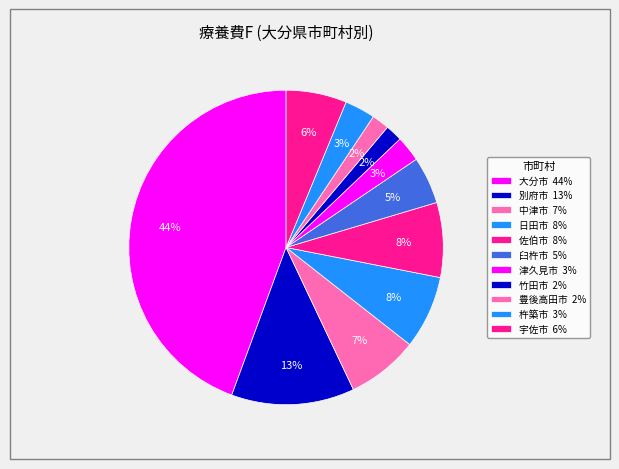

What is the ratio of the value at 宇佐市 to the value at 豊後高田市?

3.5